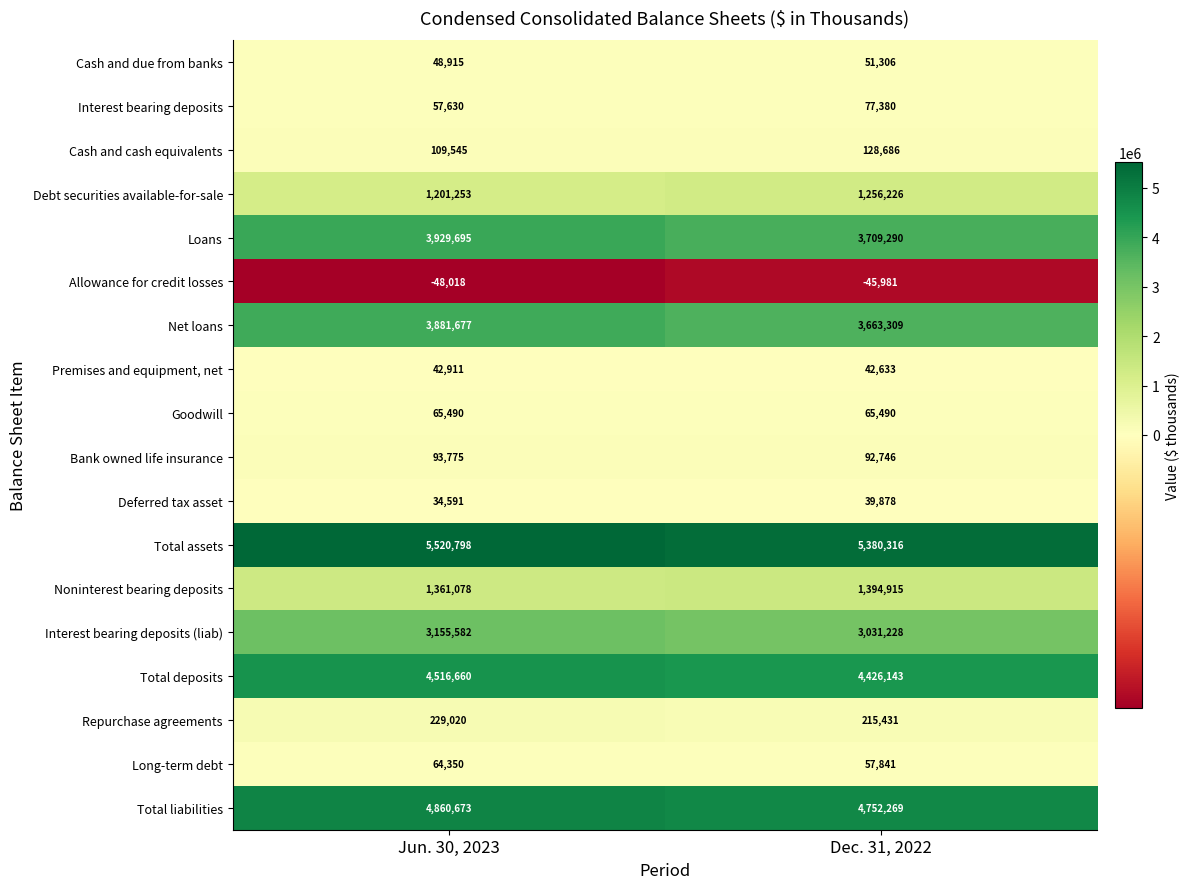

What value does the Net loans series have at Dec. 31, 2022, to the nearest 10?

3663310